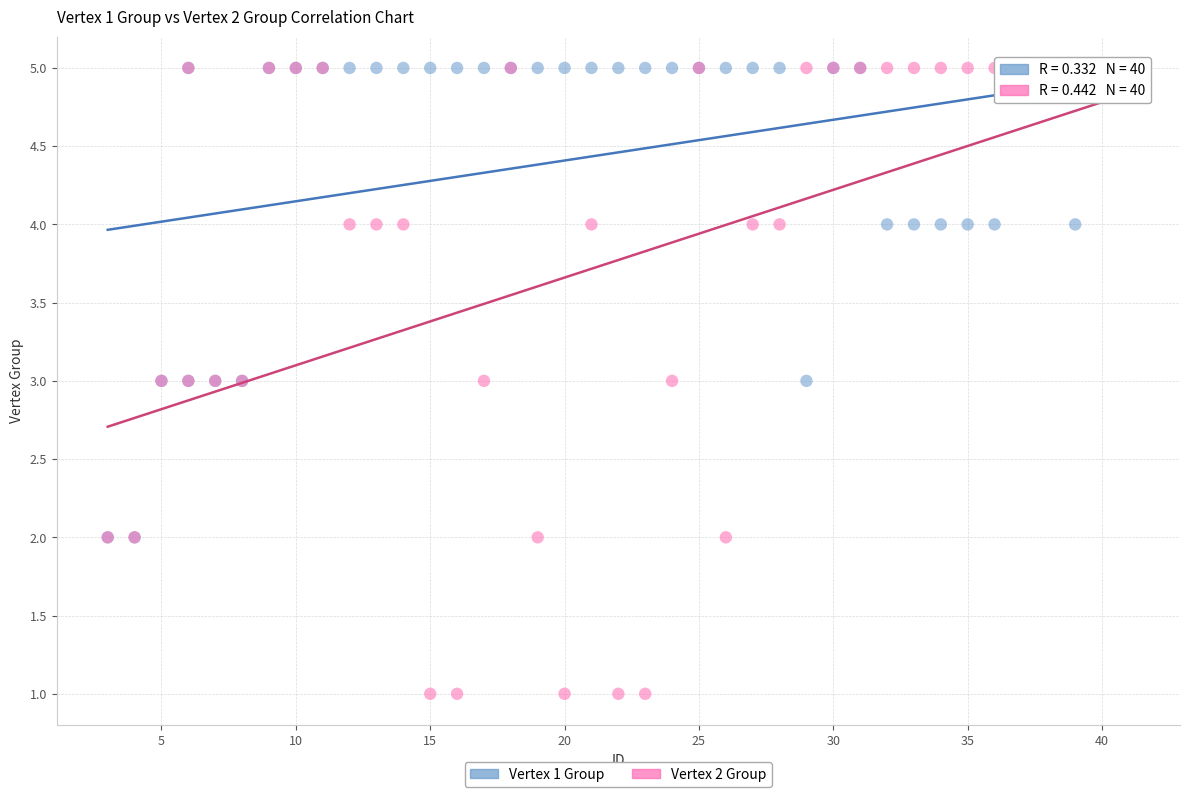

Which series has the largest Y range (max minus min)?

Vertex 2 Group